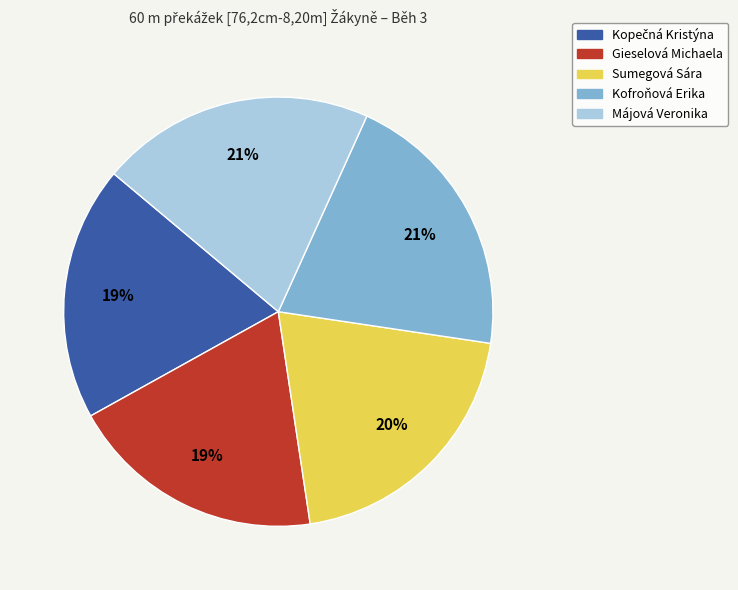

How many slices are in this pie chart?

5